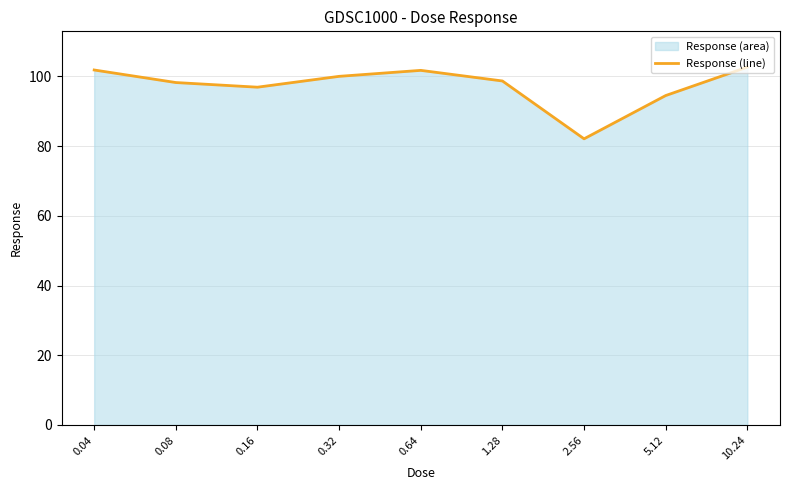

At which category does the chart reach its minimum across all series?

2.56